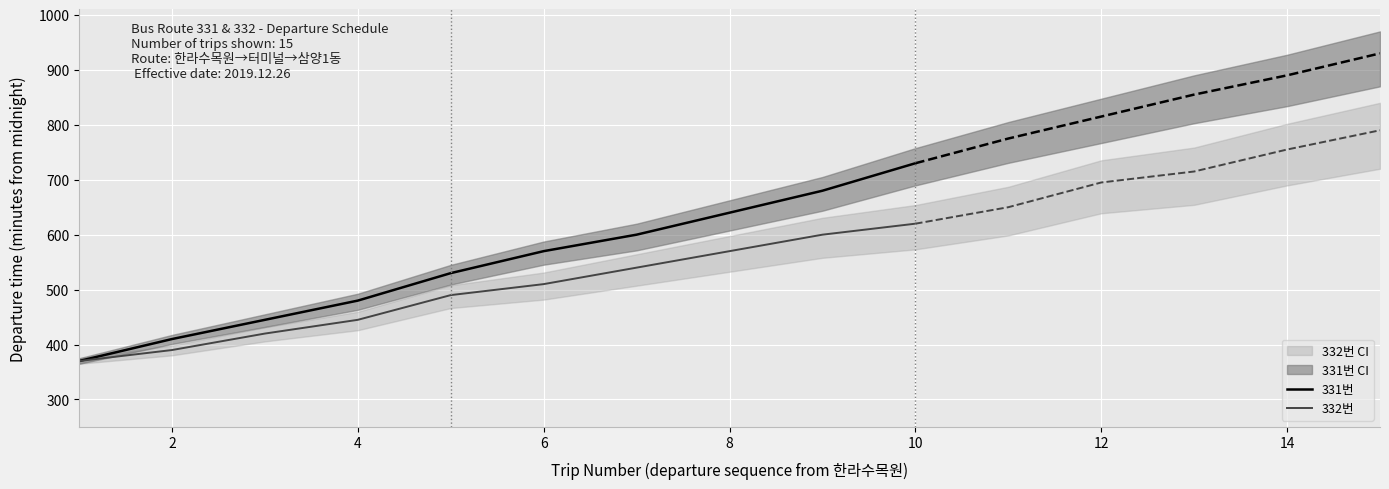

What is the maximum value for 332번?

620